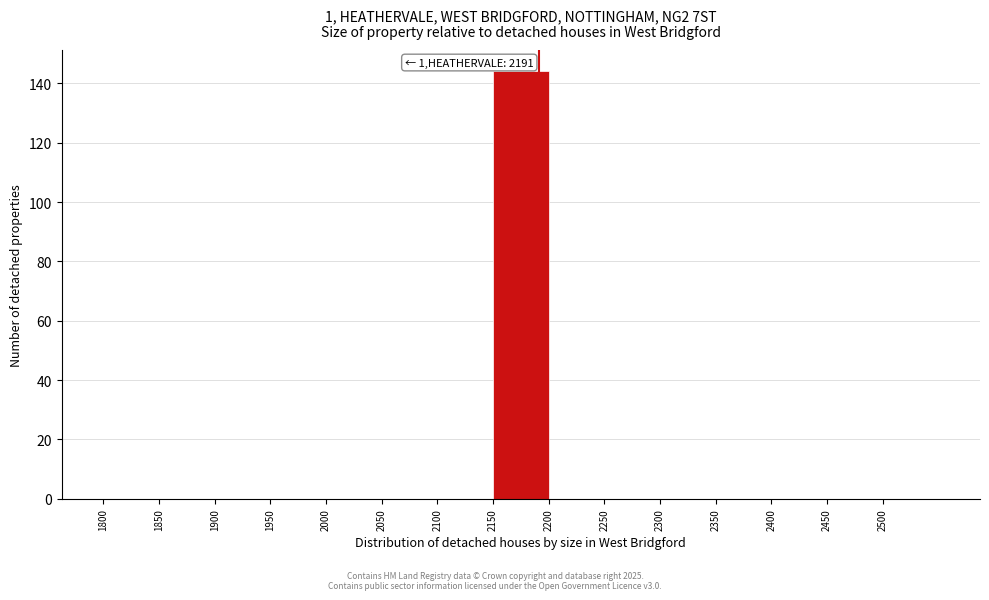

Over which range of the x-axis is the bar tallest?

2150 to 2200